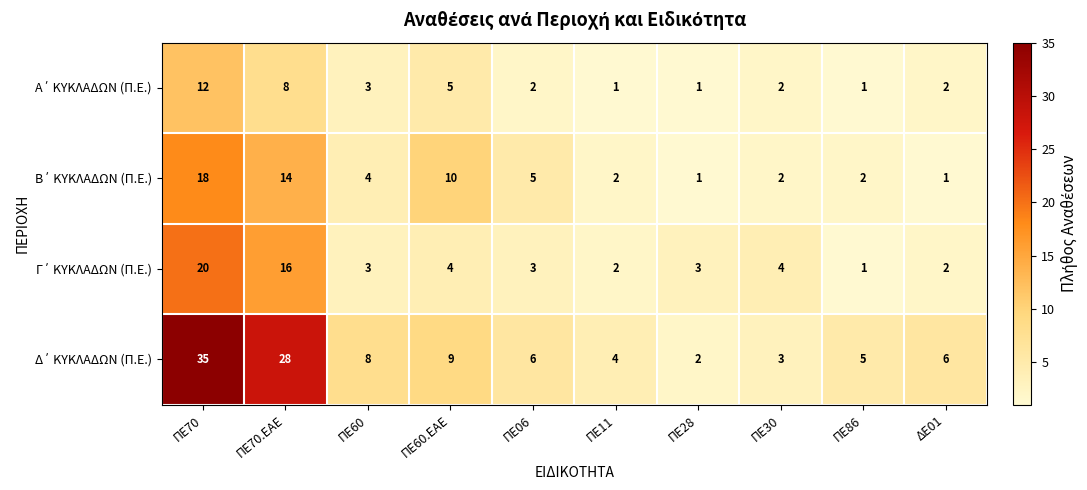

Which label corresponds to the largest value in the chart?

ΠΕ70